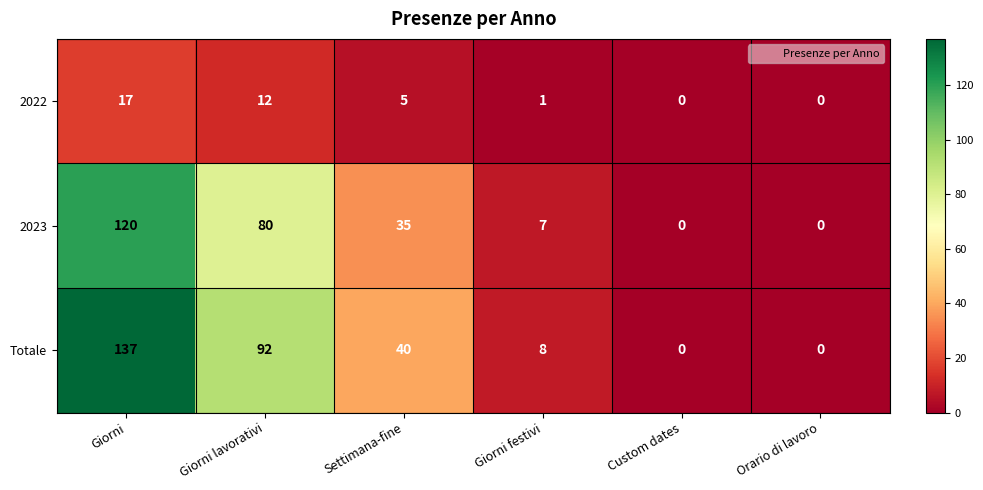

Which series has the widest spread of values?

Totale